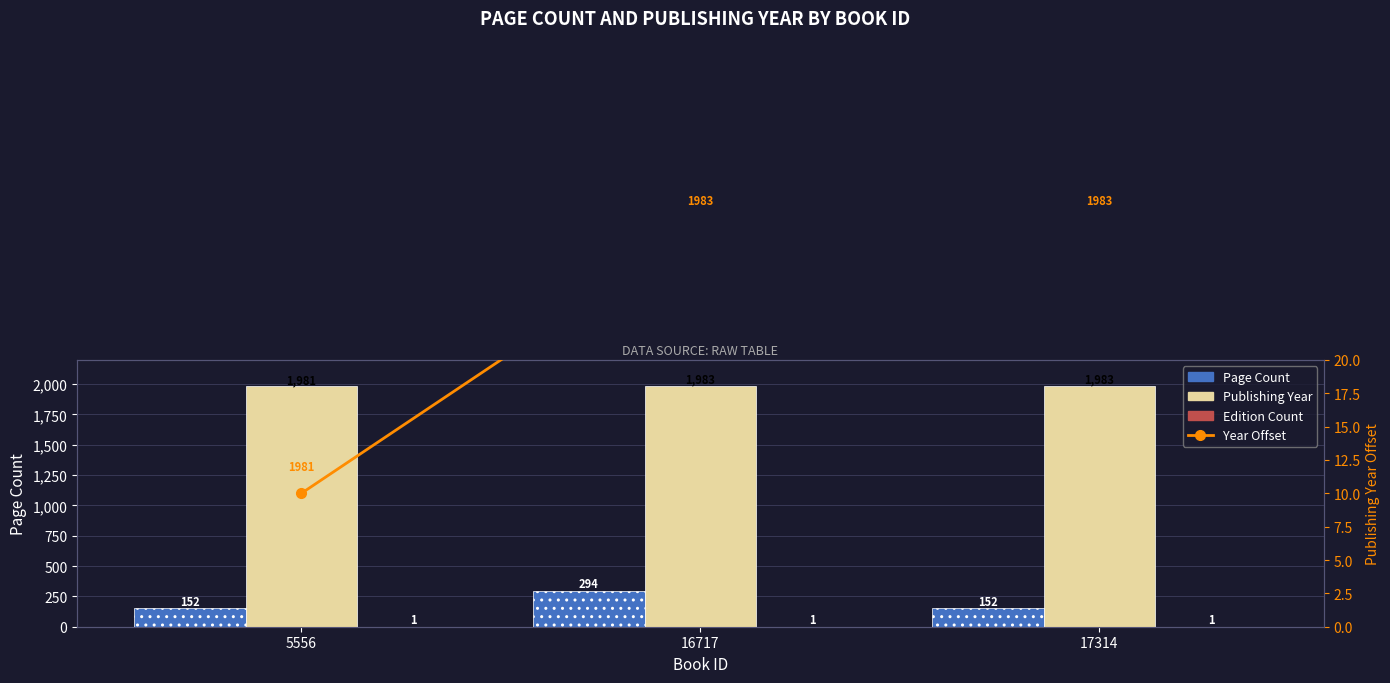

Count the number of data series in this chart.

4